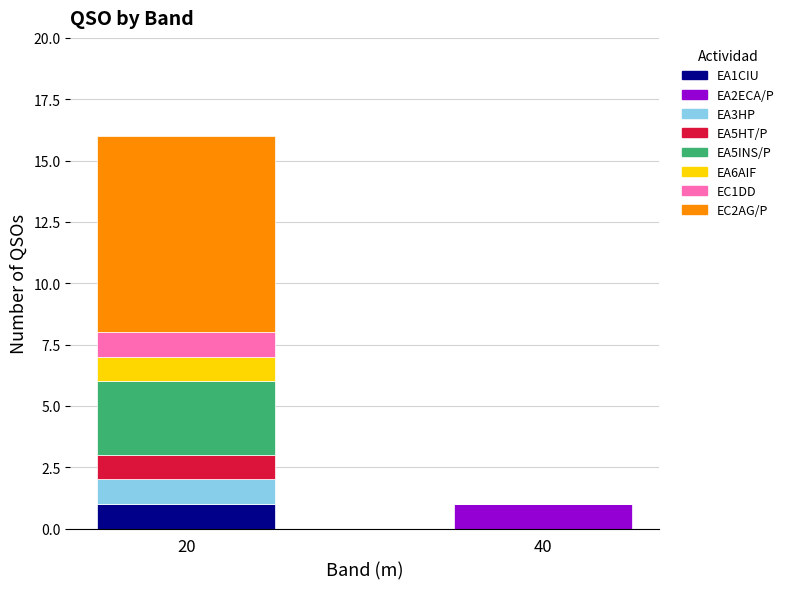

Reading left to right, what are the values for EA1CIU?

20=1	40=0